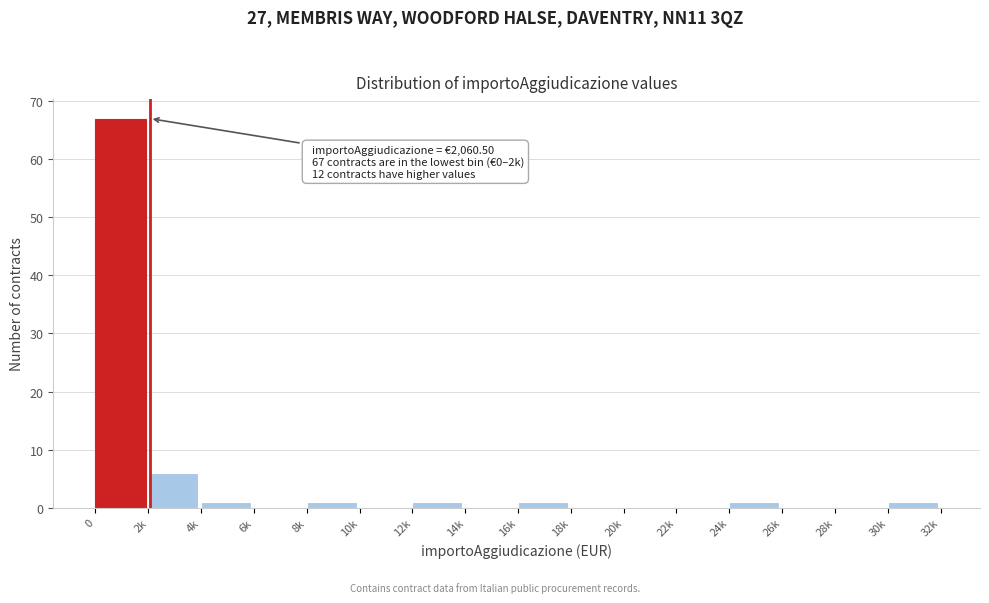

Reading left to right, transcribe all the data shown in this chart.

0=67	2k=6	4k=1	6k=0	8k=1	10k=0	12k=1	14k=0	16k=1	18k=0	20k=0	22k=0	24k=1	26k=0	28k=0	30k=1